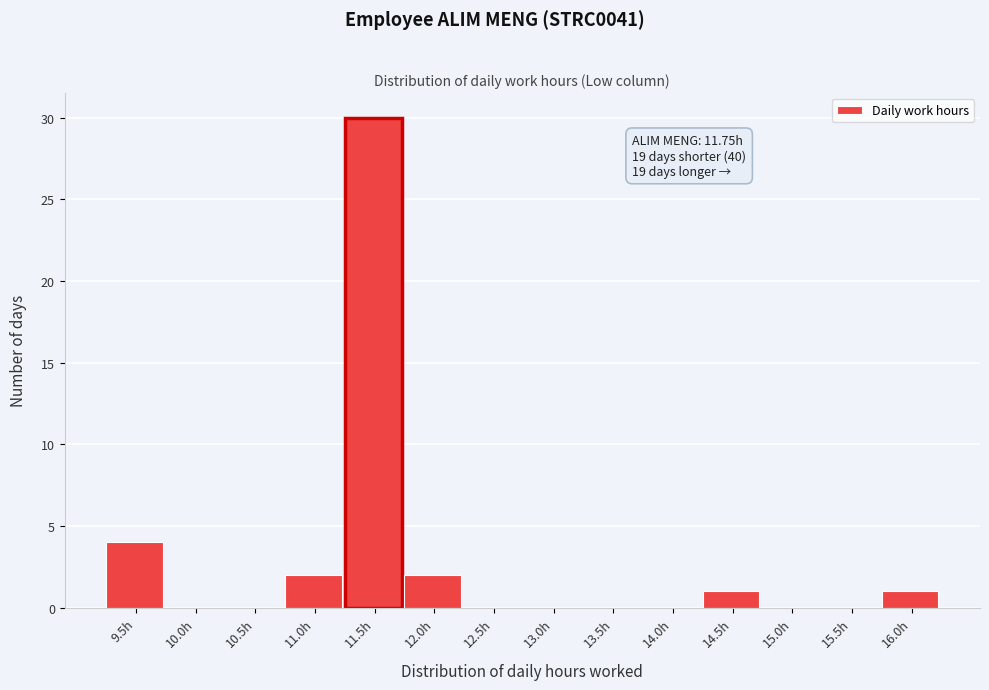

Reading left to right, list all the values displayed in this chart.

9.5h=4	10.0h=0	10.5h=0	11.0h=2	11.5h=30	12.0h=2	12.5h=0	13.0h=0	13.5h=0	14.0h=0	14.5h=1	15.0h=0	15.5h=0	16.0h=1